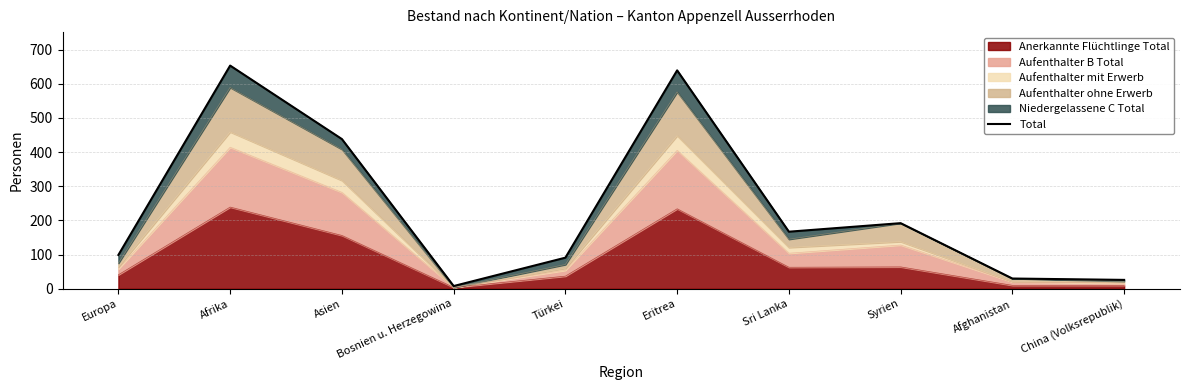

Is it true that the value at Sri Lanka is 276?

False